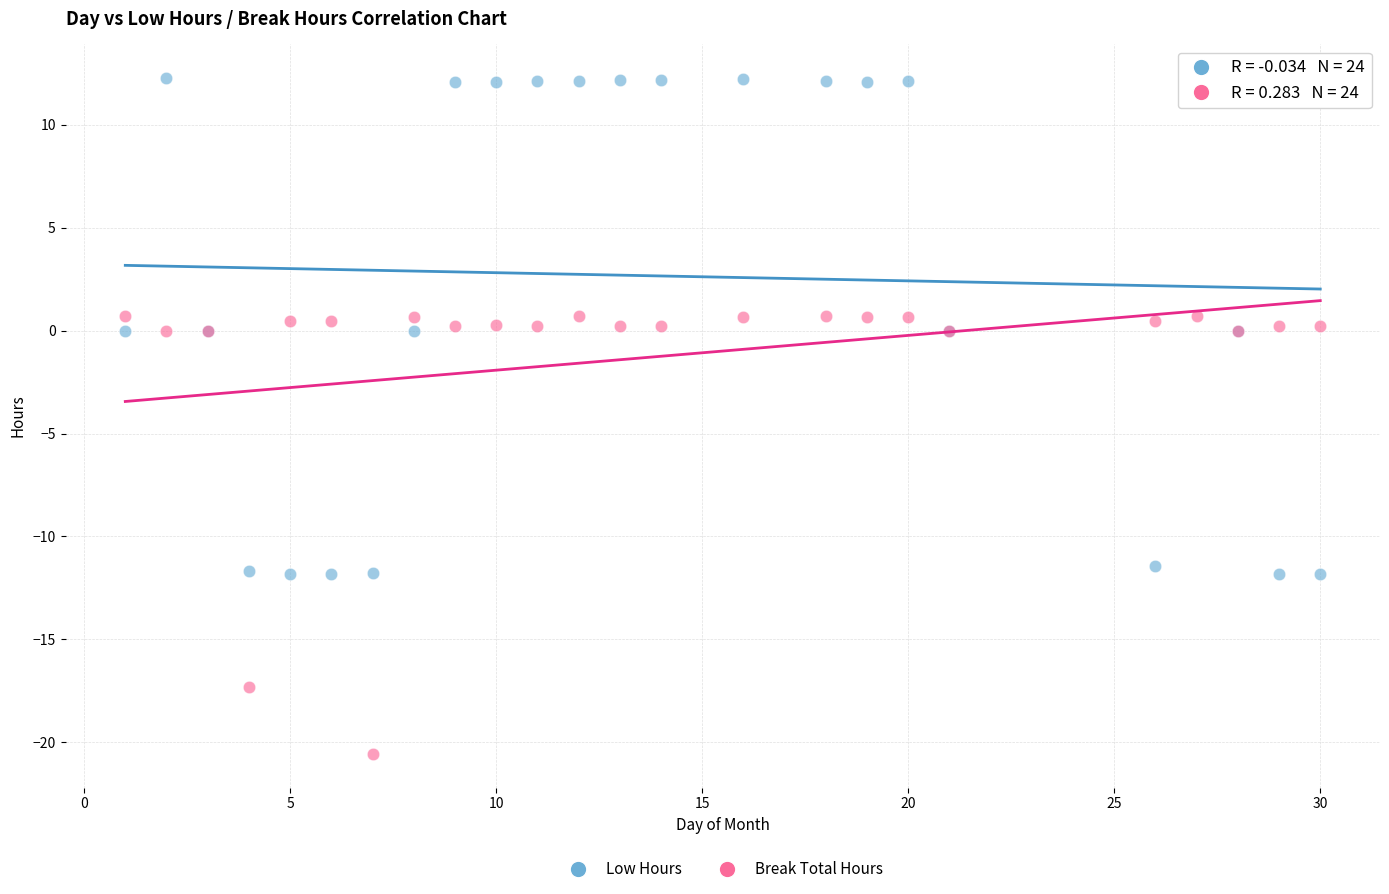

What is the X range (max minus min) for the scatter plot?

29.0